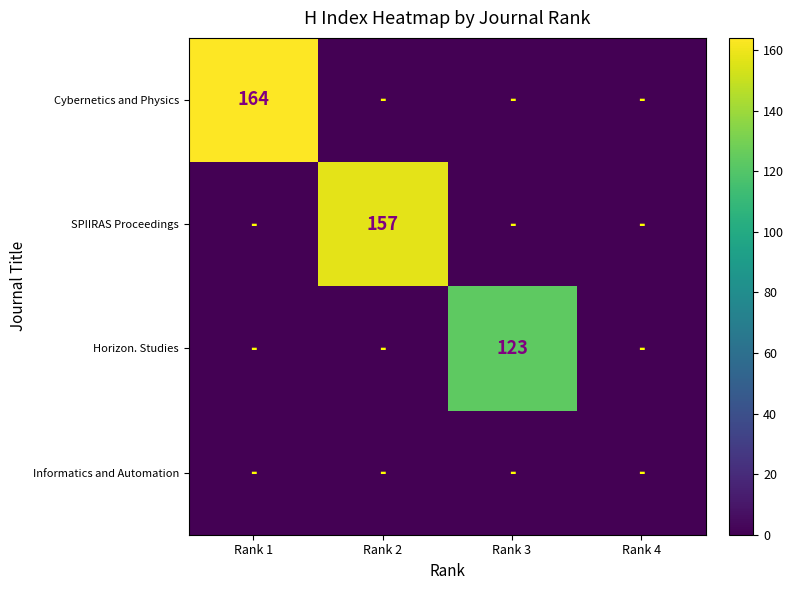

The value of SPIIRAS Proceedings at Rank 2 is 250. True or false?

False